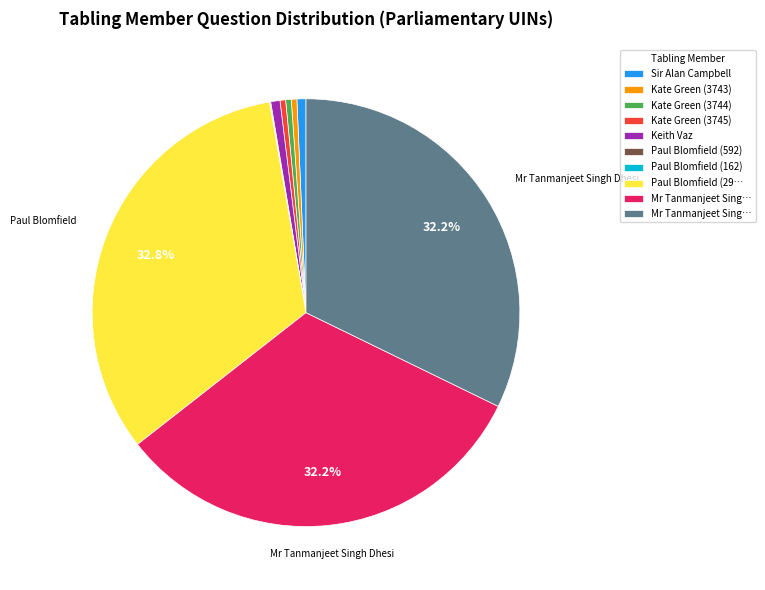

Is there any slice that represents more than half of the pie?

No